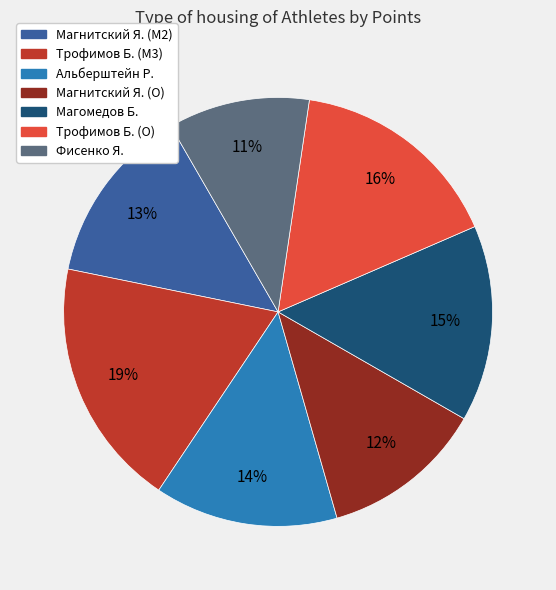

Does any single category account for the majority?

No